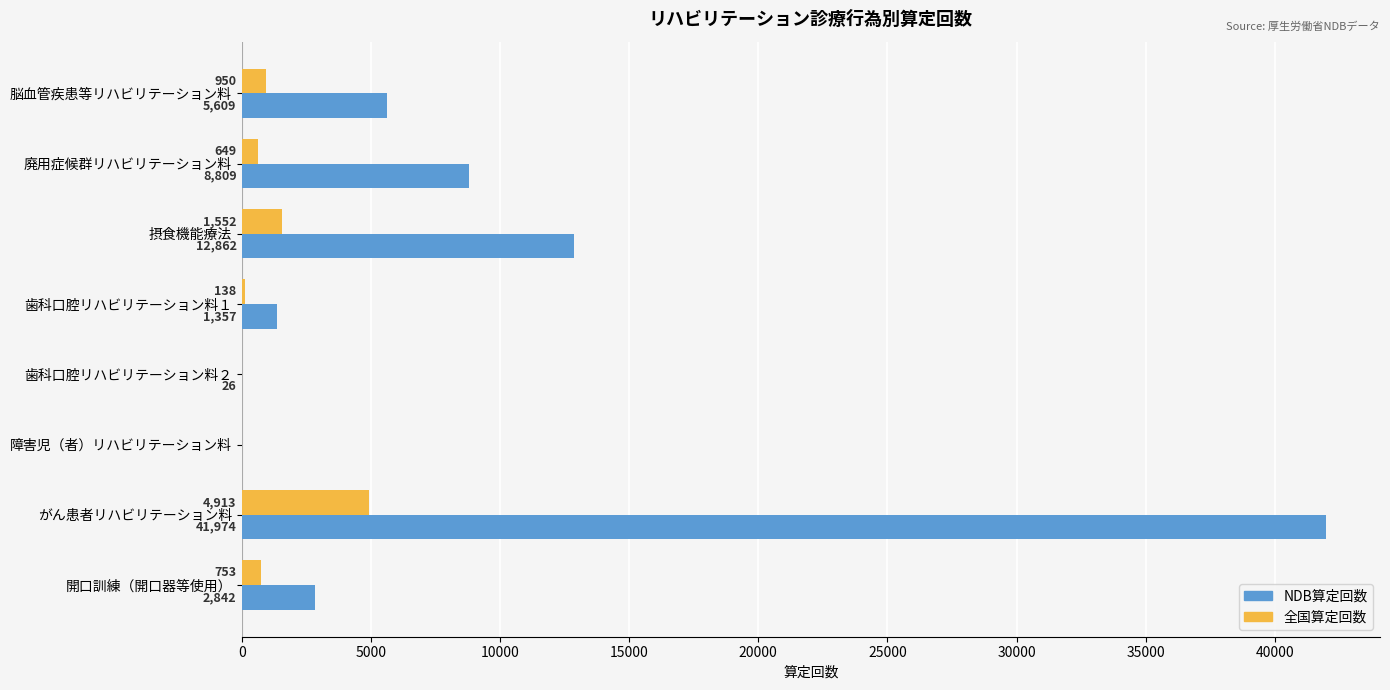

The value of NDB算定回数 at 歯科口腔リハビリテーション料１ is 1357. True or false?

True